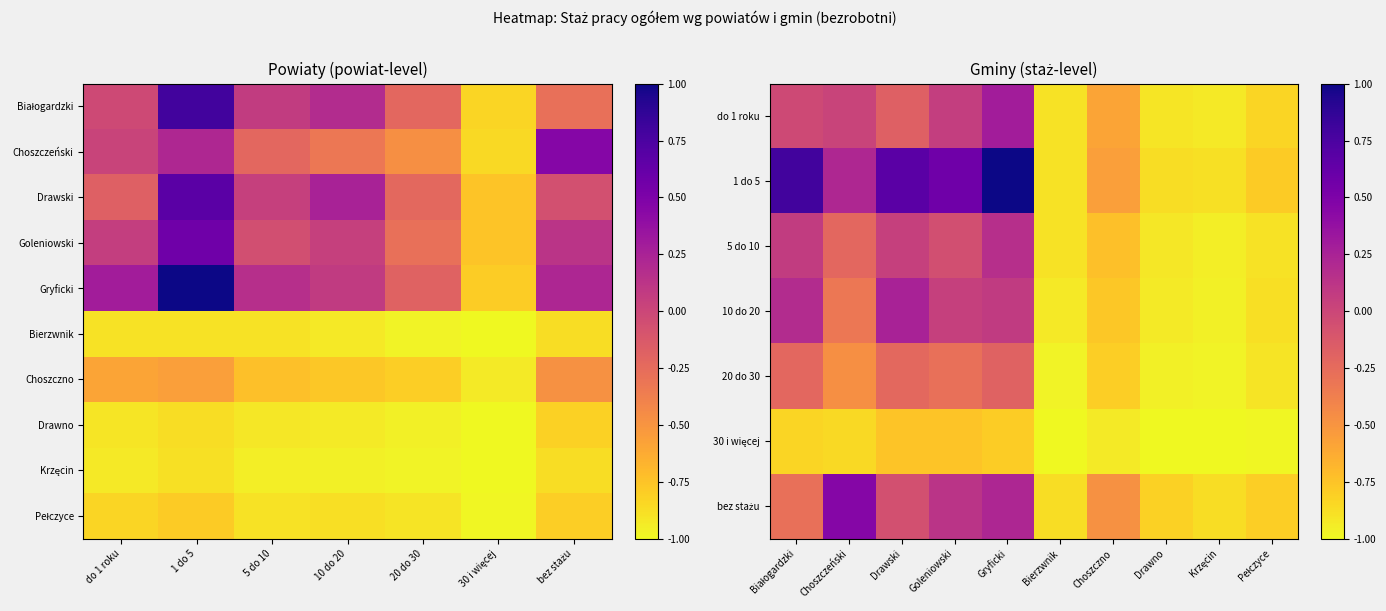

The value of Choszczno at 5 do 10 is -0.4. True or false?

False